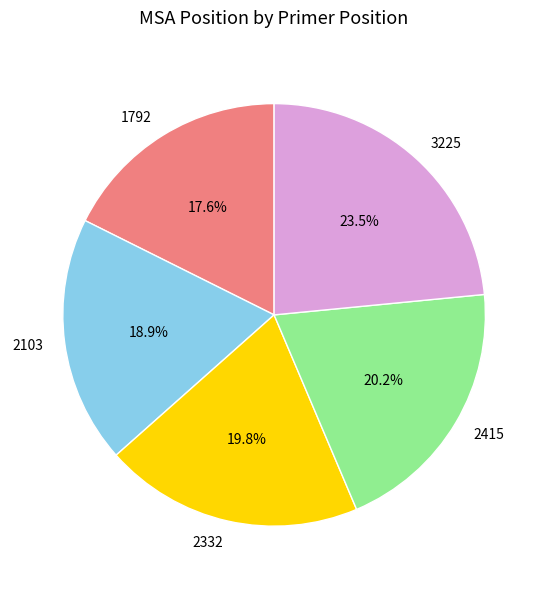

Which slice is the smallest?

1792